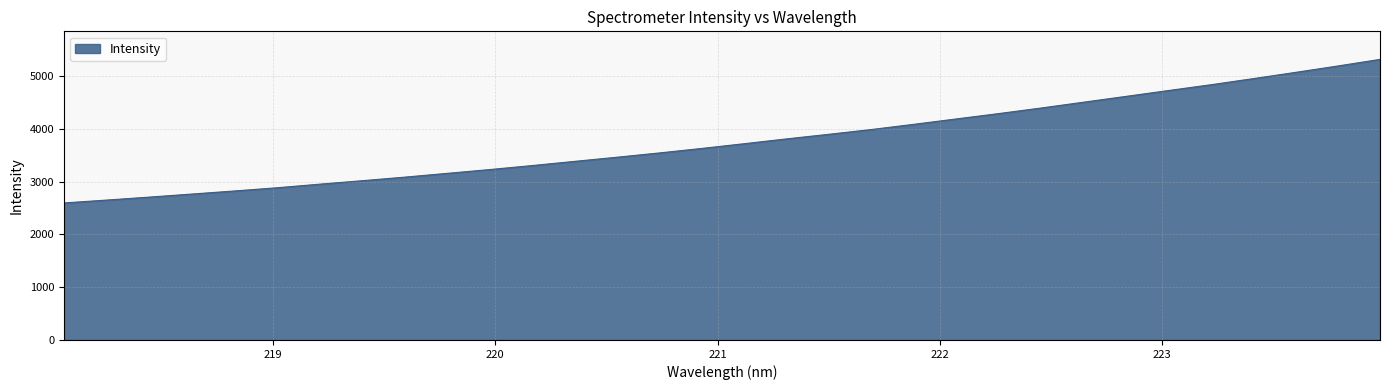

What is the minimum value shown in the chart?

2597.0